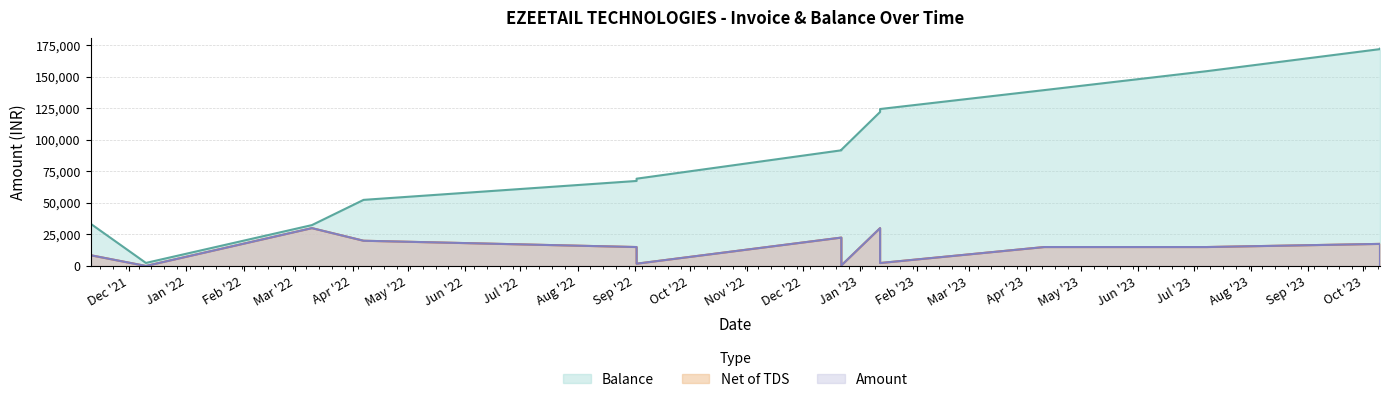

What is the difference between the second highest and minimum values in the Net of TDS series?

30000